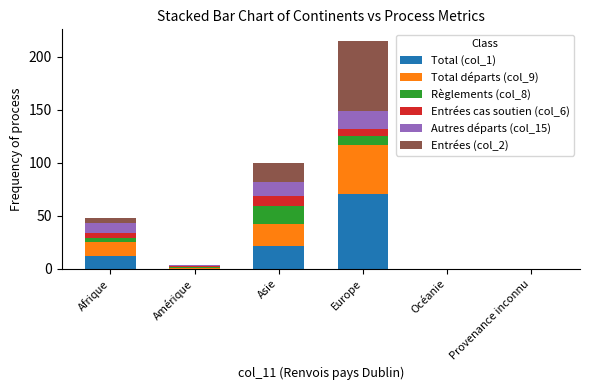

Which category has the highest value in the Total (col_1) series?

Europe